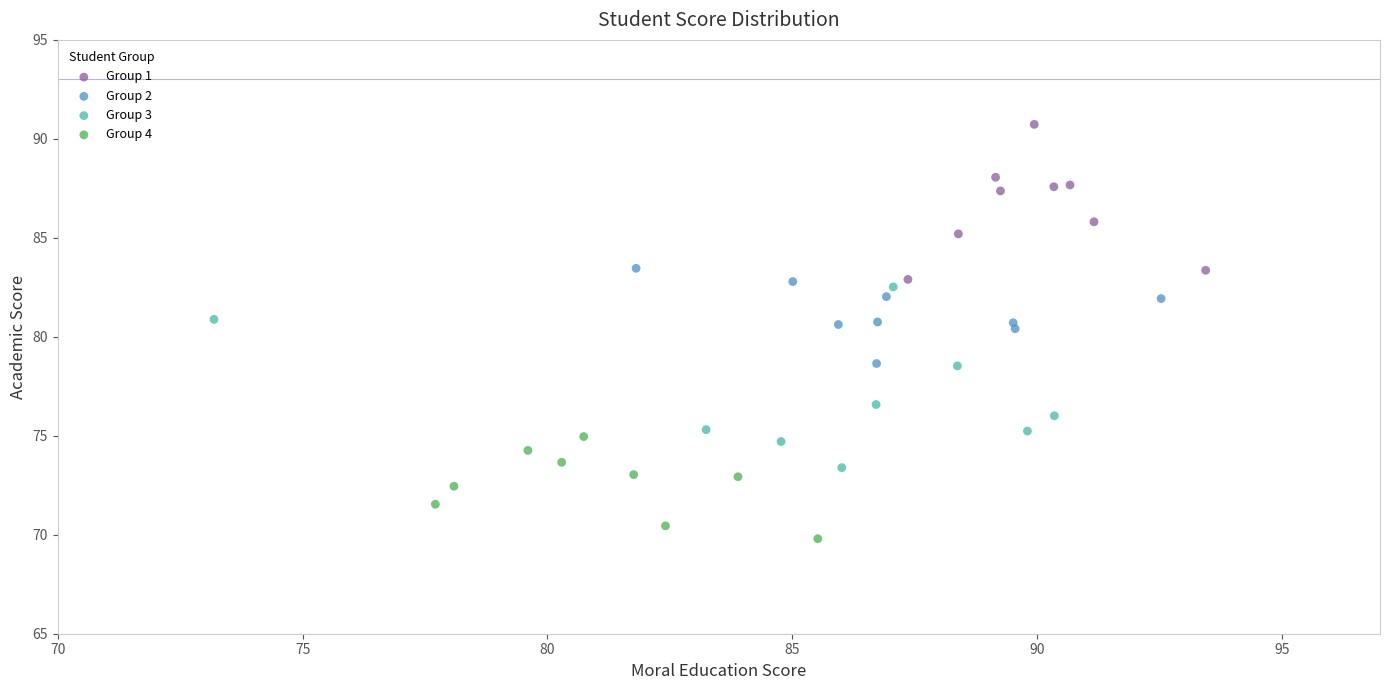

Which series has the largest Y range (max minus min)?

Group 3